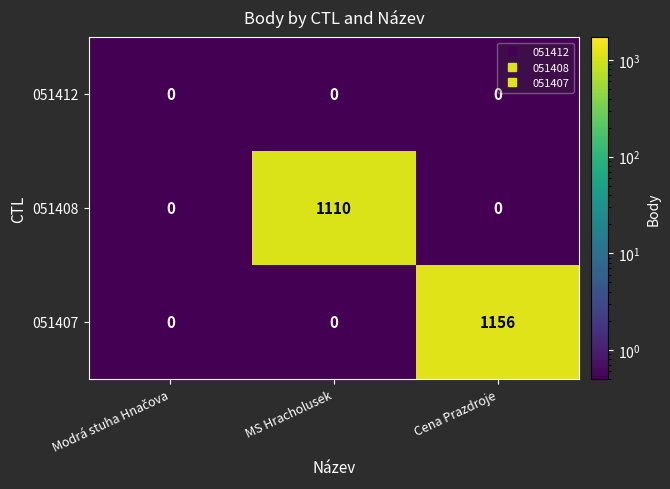

Count the 051407 values in the range 0 to 1156.

3